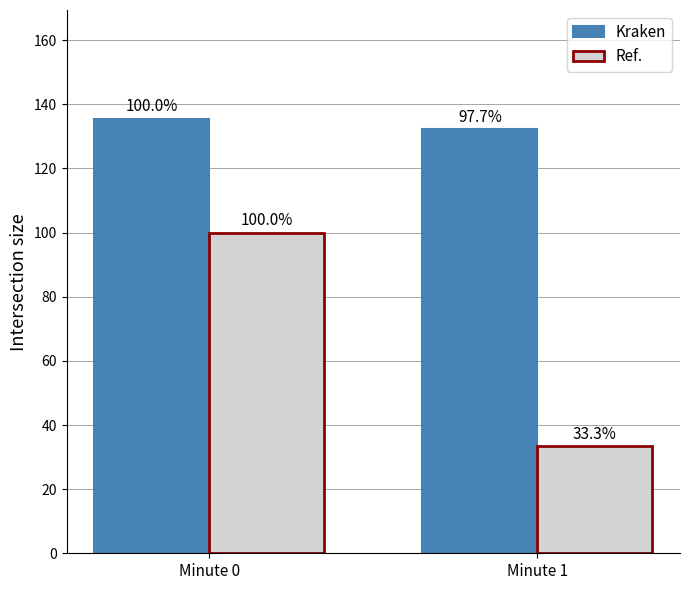

How many values in the Kraken series exceed 135?

1